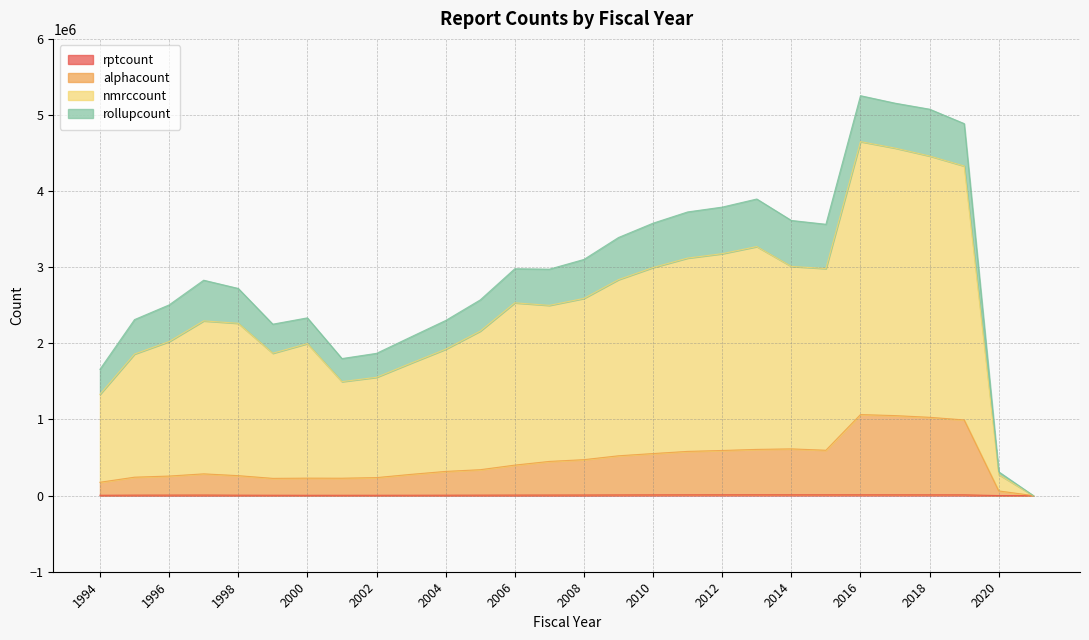

What value does the rptcount series have at 2018?

10196